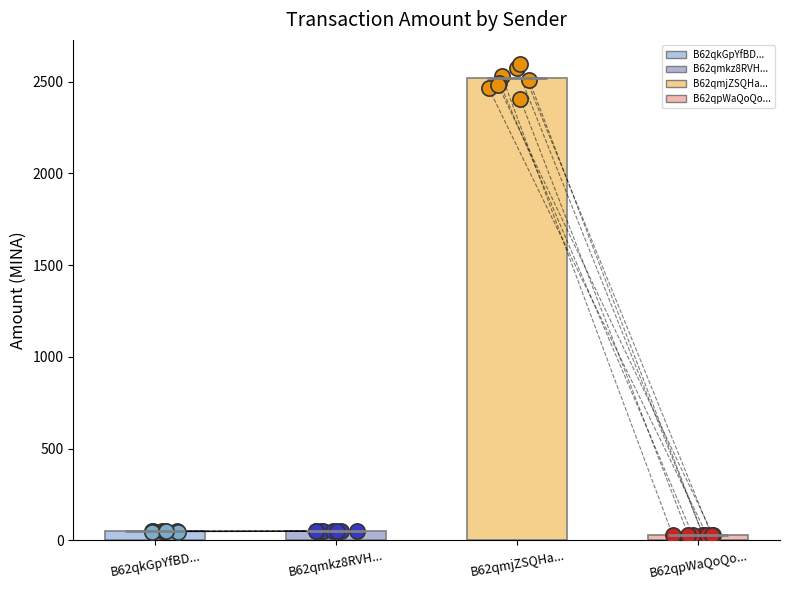

Which series has the widest spread of Y values?

B62qmjZSQHa...